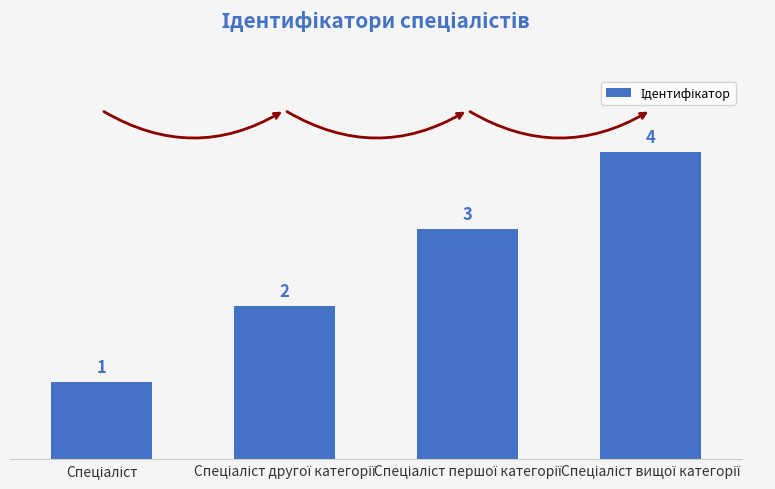

What is the sum of all values?

10